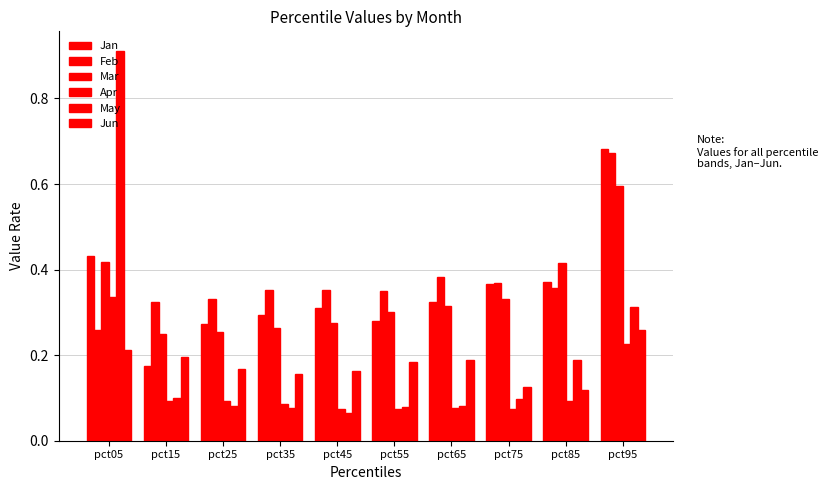

How many groups of bars are there?

10